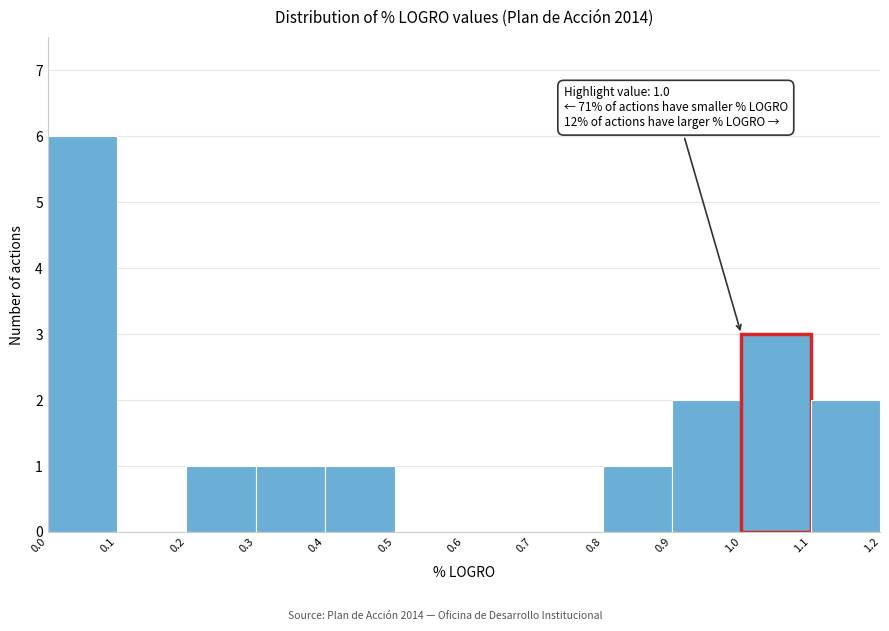

Over which range of the x-axis is the bar tallest?

0.0 to 0.1